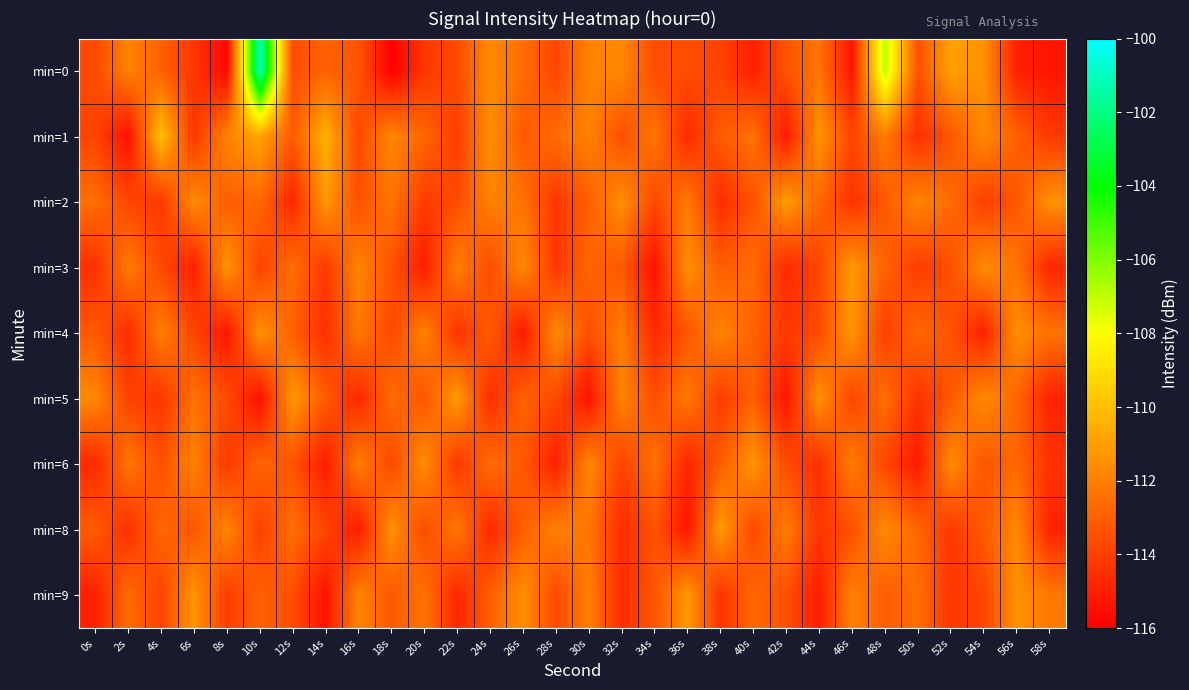

What is the smallest value displayed?

-116.0